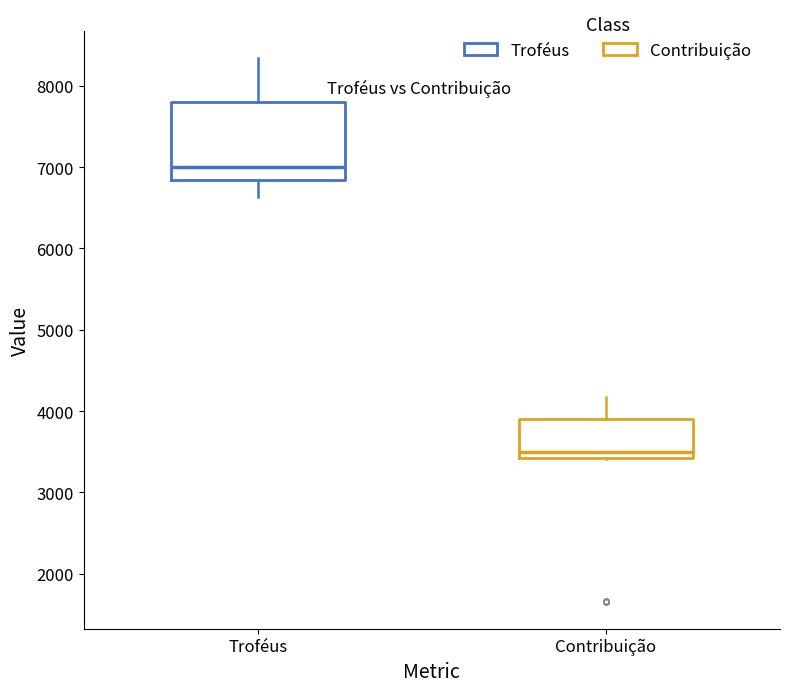

Which box is the tallest, from its lower edge to its upper edge?

Troféus